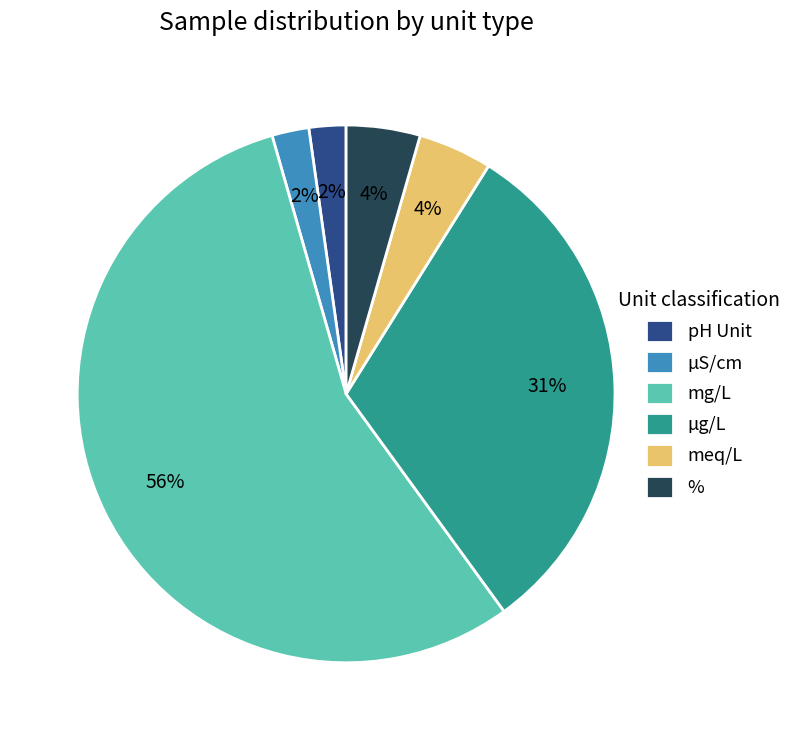

To the nearest percent, what is the difference between the % and µS/cm slice percentages?

2%